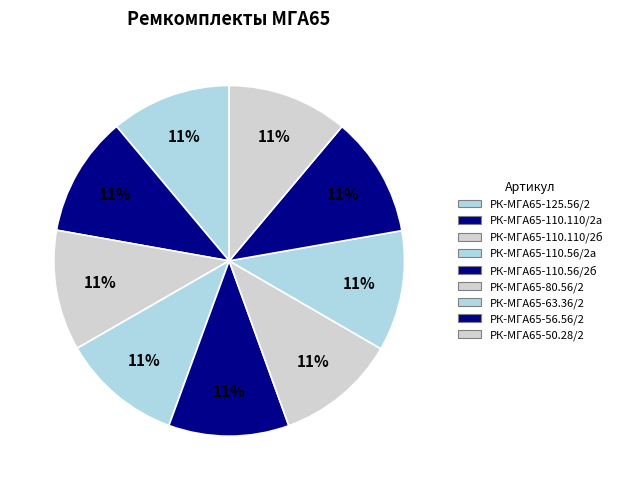

How many slices are in this pie chart?

9